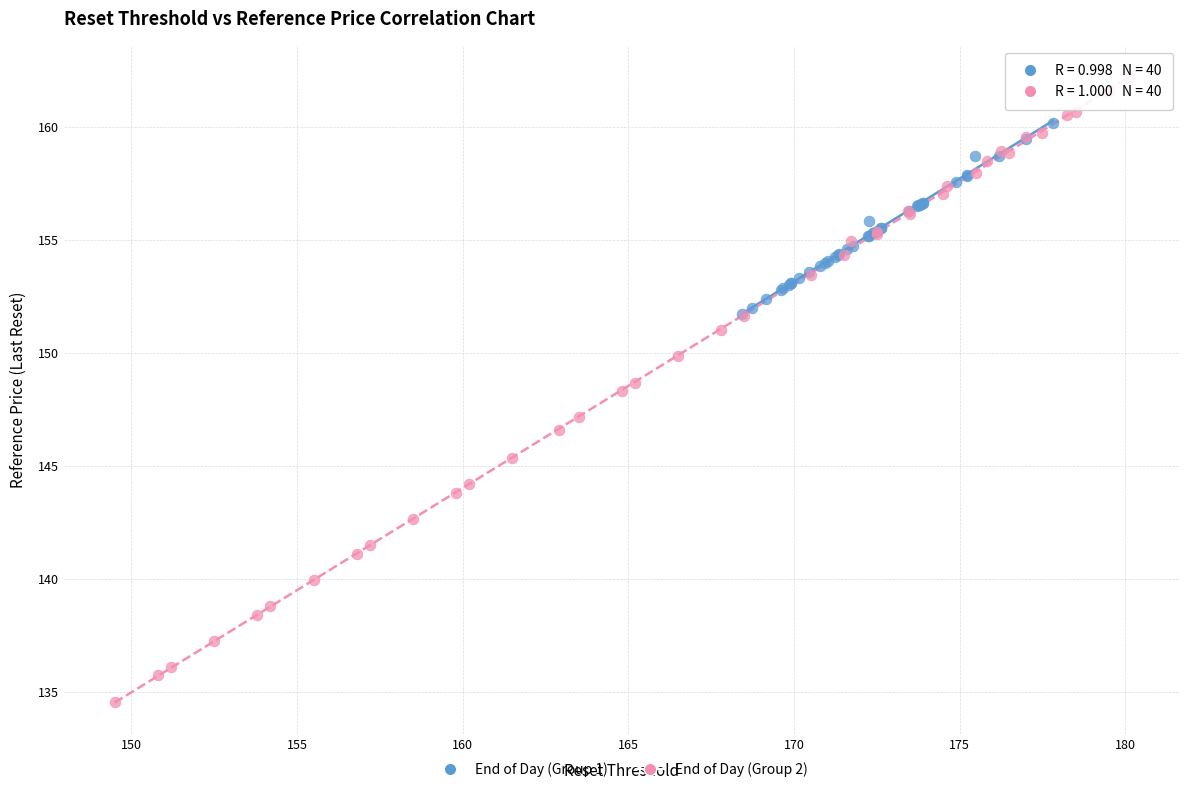

Which series has the largest Y range (max minus min)?

End of Day (Group 2)